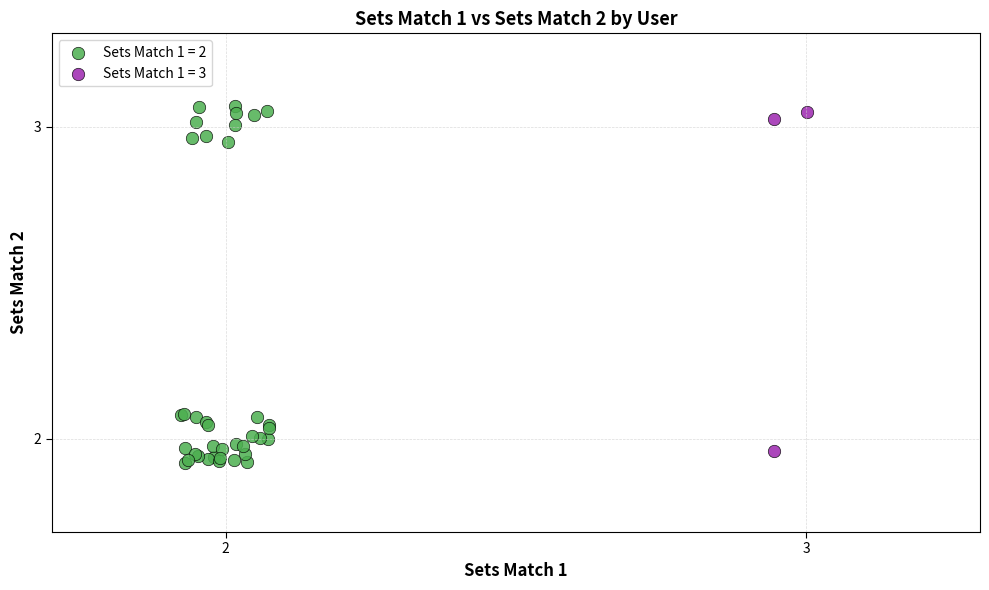

Which series has the widest spread of Y values?

Sets Match 1 = 2